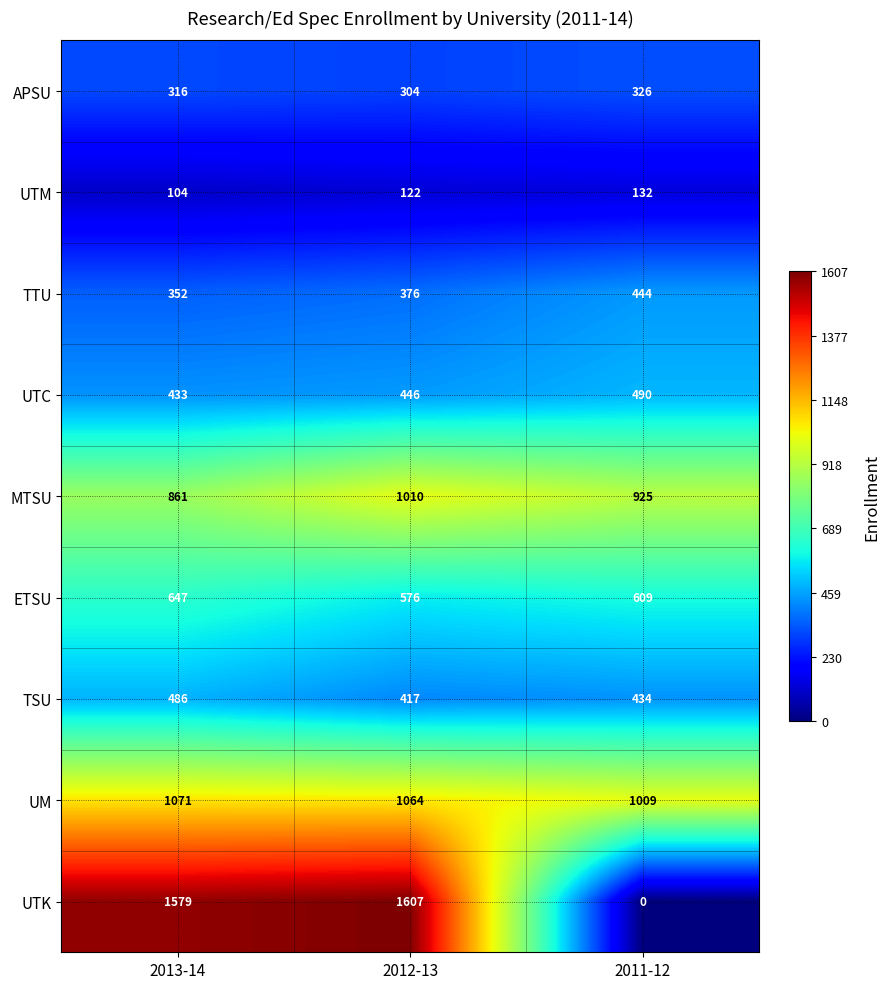

The value of UTK at 2011-12 is 0. True or false?

True